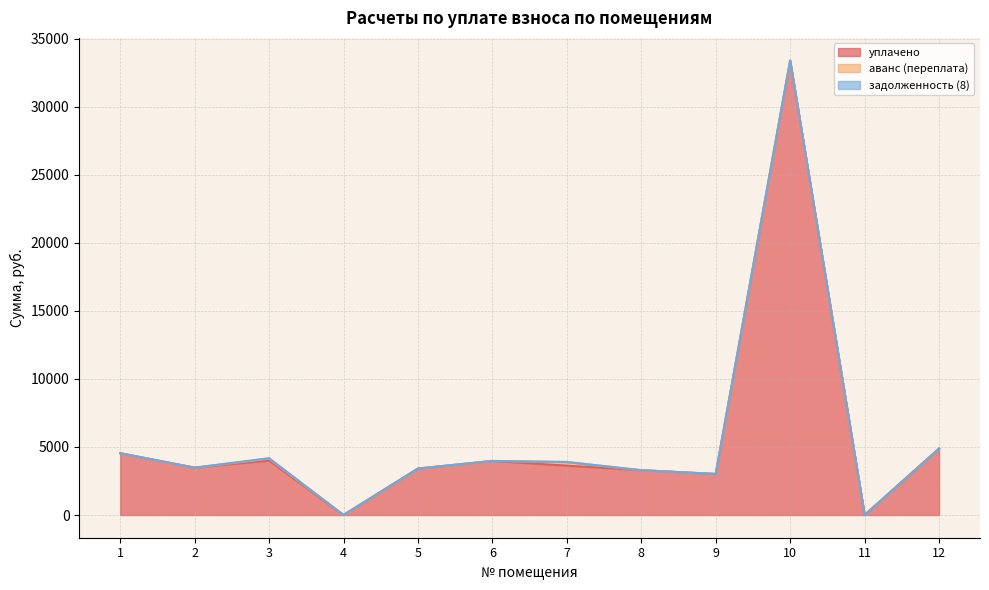

True or false: аванс (переплата) and уплачено cross at least once.

False